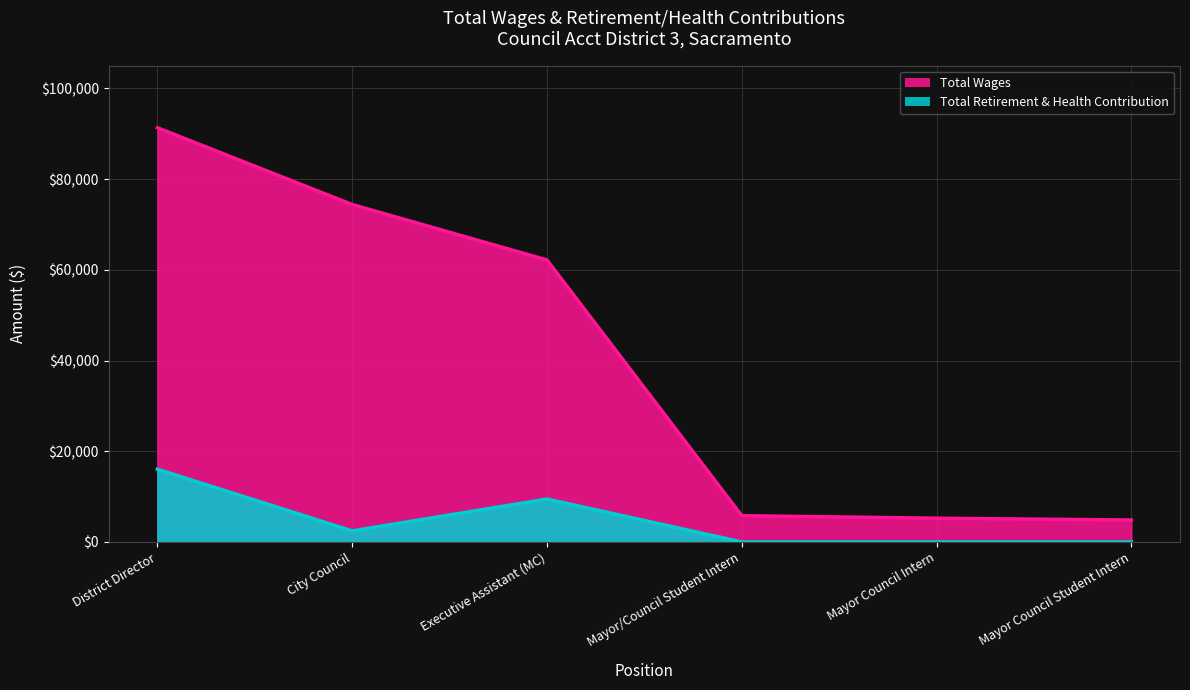

The value of Total Retirement & Health Contribution at City Council is 2433. True or false?

True